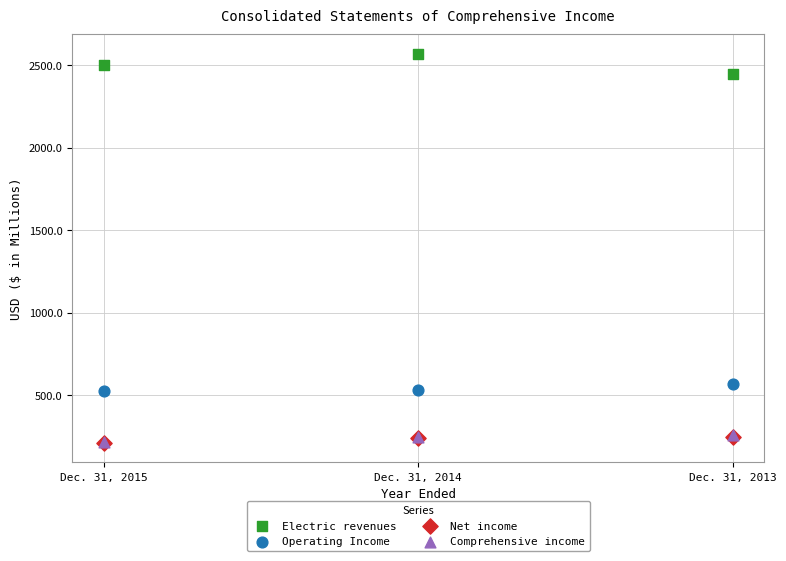

What are all the series names shown in the legend?

Electric revenues, Operating Income, Net income, Comprehensive income